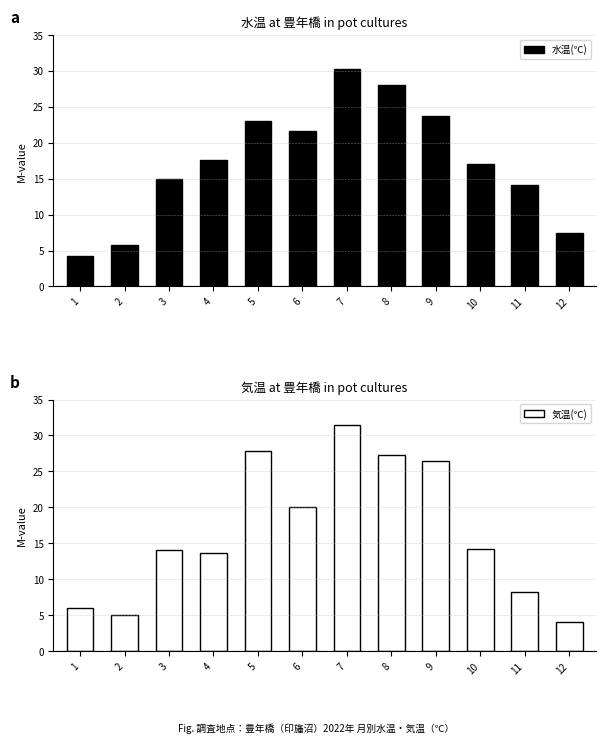

What is the value of the 水温(℃) bar at the 12th from the left?

7.5